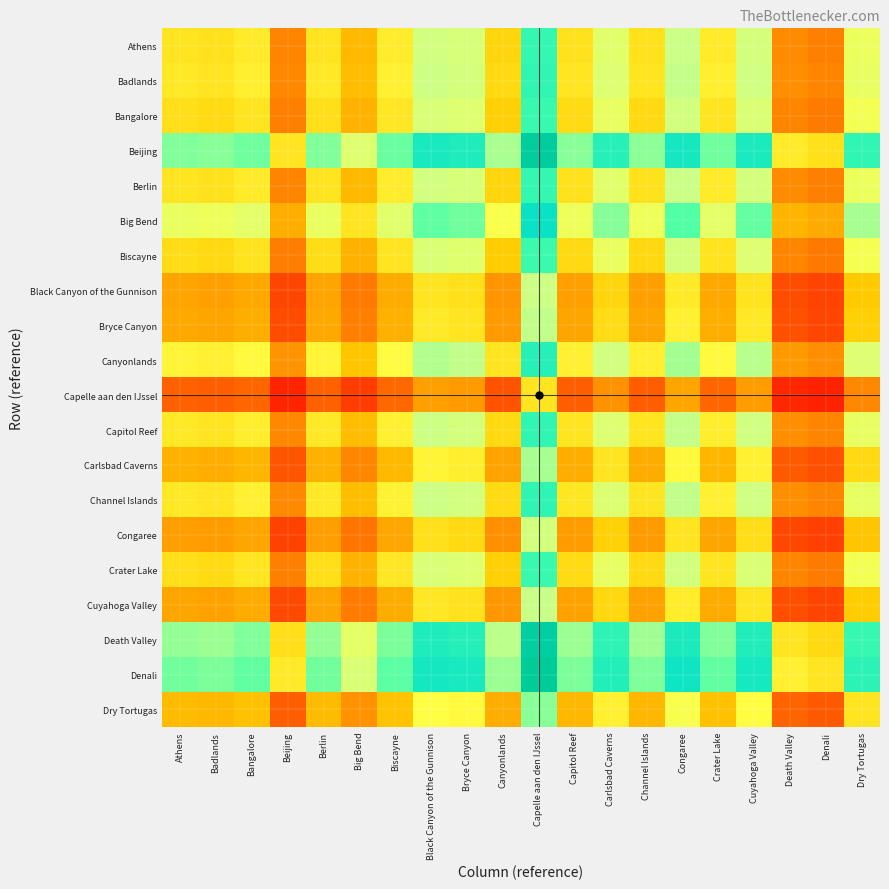

Reading left to right, what are all the values shown in this chart?

Athens: Athens=0.0	Badlands=-0.0	Bangalore=0.1	Beijing=-1.3	Berlin=0.0	Big Bend=-0.6	Biscayne=0.1	Black Canyon of the Gunnison=0.9	Bryce Canyon=0.8	Canyonlands=-0.2	Capelle aan den IJssel=1.8	Capitol Reef=-0.0	Carlsbad Caverns=0.7	Channel Islands=-0.1	Congaree=0.9	Crater Lake=0.1	Cuyahoga Valley=0.8	Death Valley=-1.2	Denali=-1.3	Dry Tortugas=0.5
Badlands: Athens=0.0	Badlands=0.0	Bangalore=0.1	Beijing=-1.2	Berlin=0.0	Big Bend=-0.5	Biscayne=0.1	Black Canyon of the Gunnison=0.9	Bryce Canyon=0.8	Canyonlands=-0.1	Capelle aan den IJssel=1.8	Capitol Reef=0.0	Carlsbad Caverns=0.7	Channel Islands=-0.0	Congaree=1.0	Crater Lake=0.1	Cuyahoga Valley=0.9	Death Valley=-1.1	Denali=-1.3	Dry Tortugas=0.6
Bangalore: Athens=-0.1	Badlands=-0.1	Bangalore=0.0	Beijing=-1.3	Berlin=-0.1	Big Bend=-0.6	Biscayne=0.0	Black Canyon of the Gunnison=0.8	Bryce Canyon=0.7	Canyonlands=-0.3	Capelle aan den IJssel=1.7	Capitol Reef=-0.1	Carlsbad Caverns=0.6	Channel Islands=-0.1	Congaree=0.8	Crater Lake=-0.0	Cuyahoga Valley=0.7	Death Valley=-1.3	Denali=-1.4	Dry Tortugas=0.5
Beijing: Athens=1.3	Badlands=1.2	Bangalore=1.3	Beijing=0.0	Berlin=1.3	Big Bend=0.7	Biscayne=1.4	Black Canyon of the Gunnison=2.1	Bryce Canyon=2.1	Canyonlands=1.1	Capelle aan den IJssel=3.0	Capitol Reef=1.2	Carlsbad Caverns=1.9	Channel Islands=1.2	Congaree=2.2	Crater Lake=1.3	Cuyahoga Valley=2.1	Death Valley=0.1	Denali=-0.1	Dry Tortugas=1.8
Berlin: Athens=0.0	Badlands=-0.0	Bangalore=0.1	Beijing=-1.3	Berlin=0.0	Big Bend=-0.6	Biscayne=0.1	Black Canyon of the Gunnison=0.9	Bryce Canyon=0.8	Canyonlands=-0.2	Capelle aan den IJssel=1.8	Capitol Reef=-0.0	Carlsbad Caverns=0.7	Channel Islands=-0.1	Congaree=0.9	Crater Lake=0.1	Cuyahoga Valley=0.8	Death Valley=-1.2	Denali=-1.3	Dry Tortugas=0.5
Big Bend: Athens=0.6	Badlands=0.5	Bangalore=0.6	Beijing=-0.7	Berlin=0.6	Big Bend=0.0	Biscayne=0.7	Black Canyon of the Gunnison=1.4	Bryce Canyon=1.3	Canyonlands=0.4	Capelle aan den IJssel=2.3	Capitol Reef=0.5	Carlsbad Caverns=1.2	Channel Islands=0.5	Congaree=1.5	Crater Lake=0.6	Cuyahoga Valley=1.4	Death Valley=-0.6	Denali=-0.8	Dry Tortugas=1.1
Biscayne: Athens=-0.1	Badlands=-0.1	Bangalore=-0.0	Beijing=-1.4	Berlin=-0.1	Big Bend=-0.7	Biscayne=0.0	Black Canyon of the Gunnison=0.8	Bryce Canyon=0.7	Canyonlands=-0.3	Capelle aan den IJssel=1.7	Capitol Reef=-0.1	Carlsbad Caverns=0.6	Channel Islands=-0.2	Congaree=0.8	Crater Lake=-0.0	Cuyahoga Valley=0.7	Death Valley=-1.3	Denali=-1.4	Dry Tortugas=0.4
Black Canyon of the Gunnison: Athens=-0.9	Badlands=-0.9	Bangalore=-0.8	Beijing=-2.1	Berlin=-0.9	Big Bend=-1.4	Biscayne=-0.8	Black Canyon of the Gunnison=0.0	Bryce Canyon=-0.1	Canyonlands=-1.0	Capelle aan den IJssel=0.9	Capitol Reef=-0.9	Carlsbad Caverns=-0.2	Channel Islands=-0.9	Congaree=0.1	Crater Lake=-0.8	Cuyahoga Valley=-0.0	Death Valley=-2.0	Denali=-2.2	Dry Tortugas=-0.3
Bryce Canyon: Athens=-0.8	Badlands=-0.8	Bangalore=-0.7	Beijing=-2.1	Berlin=-0.8	Big Bend=-1.3	Biscayne=-0.7	Black Canyon of the Gunnison=0.1	Bryce Canyon=0.0	Canyonlands=-1.0	Capelle aan den IJssel=1.0	Capitol Reef=-0.8	Carlsbad Caverns=-0.1	Channel Islands=-0.8	Congaree=0.1	Crater Lake=-0.7	Cuyahoga Valley=0.0	Death Valley=-2.0	Denali=-2.1	Dry Tortugas=-0.3
Canyonlands: Athens=0.2	Badlands=0.1	Bangalore=0.3	Beijing=-1.1	Berlin=0.2	Big Bend=-0.4	Biscayne=0.3	Black Canyon of the Gunnison=1.0	Bryce Canyon=1.0	Canyonlands=0.0	Capelle aan den IJssel=1.9	Capitol Reef=0.1	Carlsbad Caverns=0.9	Channel Islands=0.1	Congaree=1.1	Crater Lake=0.3	Cuyahoga Valley=1.0	Death Valley=-1.0	Denali=-1.1	Dry Tortugas=0.7
Capelle aan den IJssel: Athens=-1.8	Badlands=-1.8	Bangalore=-1.7	Beijing=-3.0	Berlin=-1.8	Big Bend=-2.3	Biscayne=-1.7	Black Canyon of the Gunnison=-0.9	Bryce Canyon=-1.0	Canyonlands=-1.9	Capelle aan den IJssel=0.0	Capitol Reef=-1.8	Carlsbad Caverns=-1.1	Channel Islands=-1.8	Congaree=-0.8	Crater Lake=-1.7	Cuyahoga Valley=-0.9	Death Valley=-2.9	Denali=-3.1	Dry Tortugas=-1.2
Capitol Reef: Athens=0.0	Badlands=-0.0	Bangalore=0.1	Beijing=-1.2	Berlin=0.0	Big Bend=-0.5	Biscayne=0.1	Black Canyon of the Gunnison=0.9	Bryce Canyon=0.8	Canyonlands=-0.1	Capelle aan den IJssel=1.8	Capitol Reef=0.0	Carlsbad Caverns=0.7	Channel Islands=-0.0	Congaree=1.0	Crater Lake=0.1	Cuyahoga Valley=0.9	Death Valley=-1.1	Denali=-1.3	Dry Tortugas=0.6
Carlsbad Caverns: Athens=-0.7	Badlands=-0.7	Bangalore=-0.6	Beijing=-1.9	Berlin=-0.7	Big Bend=-1.2	Biscayne=-0.6	Black Canyon of the Gunnison=0.2	Bryce Canyon=0.1	Canyonlands=-0.9	Capelle aan den IJssel=1.1	Capitol Reef=-0.7	Carlsbad Caverns=0.0	Channel Islands=-0.7	Congaree=0.3	Crater Lake=-0.6	Cuyahoga Valley=0.2	Death Valley=-1.9	Denali=-2.0	Dry Tortugas=-0.1
Channel Islands: Athens=0.1	Badlands=0.0	Bangalore=0.1	Beijing=-1.2	Berlin=0.1	Big Bend=-0.5	Biscayne=0.2	Black Canyon of the Gunnison=0.9	Bryce Canyon=0.8	Canyonlands=-0.1	Capelle aan den IJssel=1.8	Capitol Reef=0.0	Carlsbad Caverns=0.7	Channel Islands=0.0	Congaree=1.0	Crater Lake=0.1	Cuyahoga Valley=0.9	Death Valley=-1.1	Denali=-1.3	Dry Tortugas=0.6
Congaree: Athens=-0.9	Badlands=-1.0	Bangalore=-0.8	Beijing=-2.2	Berlin=-0.9	Big Bend=-1.5	Biscayne=-0.8	Black Canyon of the Gunnison=-0.1	Bryce Canyon=-0.1	Canyonlands=-1.1	Capelle aan den IJssel=0.8	Capitol Reef=-1.0	Carlsbad Caverns=-0.3	Channel Islands=-1.0	Congaree=0.0	Crater Lake=-0.8	Cuyahoga Valley=-0.1	Death Valley=-2.1	Denali=-2.3	Dry Tortugas=-0.4
Crater Lake: Athens=-0.1	Badlands=-0.1	Bangalore=0.0	Beijing=-1.3	Berlin=-0.1	Big Bend=-0.6	Biscayne=0.0	Black Canyon of the Gunnison=0.8	Bryce Canyon=0.7	Canyonlands=-0.3	Capelle aan den IJssel=1.7	Capitol Reef=-0.1	Carlsbad Caverns=0.6	Channel Islands=-0.1	Congaree=0.8	Crater Lake=0.0	Cuyahoga Valley=0.8	Death Valley=-1.3	Denali=-1.4	Dry Tortugas=0.5
Cuyahoga Valley: Athens=-0.8	Badlands=-0.9	Bangalore=-0.7	Beijing=-2.1	Berlin=-0.8	Big Bend=-1.4	Biscayne=-0.7	Black Canyon of the Gunnison=0.0	Bryce Canyon=-0.0	Canyonlands=-1.0	Capelle aan den IJssel=0.9	Capitol Reef=-0.9	Carlsbad Caverns=-0.2	Channel Islands=-0.9	Congaree=0.1	Crater Lake=-0.8	Cuyahoga Valley=0.0	Death Valley=-2.0	Denali=-2.2	Dry Tortugas=-0.3
Death Valley: Athens=1.2	Badlands=1.1	Bangalore=1.3	Beijing=-0.1	Berlin=1.2	Big Bend=0.6	Biscayne=1.3	Black Canyon of the Gunnison=2.0	Bryce Canyon=2.0	Canyonlands=1.0	Capelle aan den IJssel=2.9	Capitol Reef=1.1	Carlsbad Caverns=1.9	Channel Islands=1.1	Congaree=2.1	Crater Lake=1.3	Cuyahoga Valley=2.0	Death Valley=0.0	Denali=-0.1	Dry Tortugas=1.7
Denali: Athens=1.3	Badlands=1.3	Bangalore=1.4	Beijing=0.1	Berlin=1.3	Big Bend=0.8	Biscayne=1.4	Black Canyon of the Gunnison=2.2	Bryce Canyon=2.1	Canyonlands=1.1	Capelle aan den IJssel=3.1	Capitol Reef=1.3	Carlsbad Caverns=2.0	Channel Islands=1.3	Congaree=2.3	Crater Lake=1.4	Cuyahoga Valley=2.2	Death Valley=0.1	Denali=0.0	Dry Tortugas=1.9
Dry Tortugas: Athens=-0.5	Badlands=-0.6	Bangalore=-0.5	Beijing=-1.8	Berlin=-0.5	Big Bend=-1.1	Biscayne=-0.4	Black Canyon of the Gunnison=0.3	Bryce Canyon=0.3	Canyonlands=-0.7	Capelle aan den IJssel=1.2	Capitol Reef=-0.6	Carlsbad Caverns=0.1	Channel Islands=-0.6	Congaree=0.4	Crater Lake=-0.5	Cuyahoga Valley=0.3	Death Valley=-1.7	Denali=-1.9	Dry Tortugas=0.0